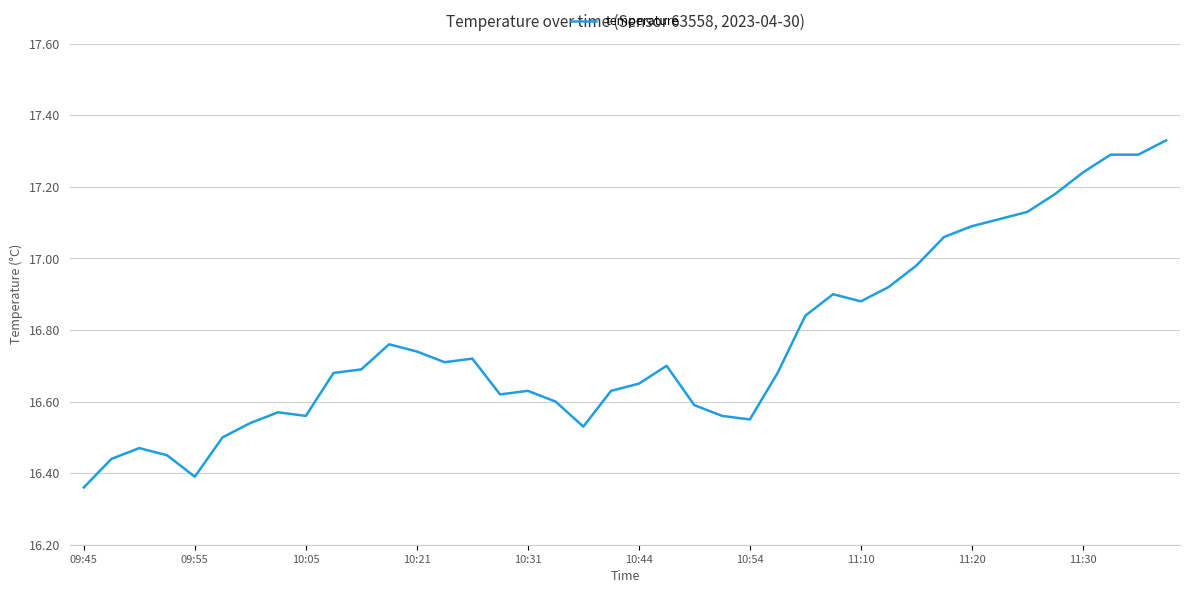

How many points are lower than both their immediate neighbors (excluding endpoints)?

7